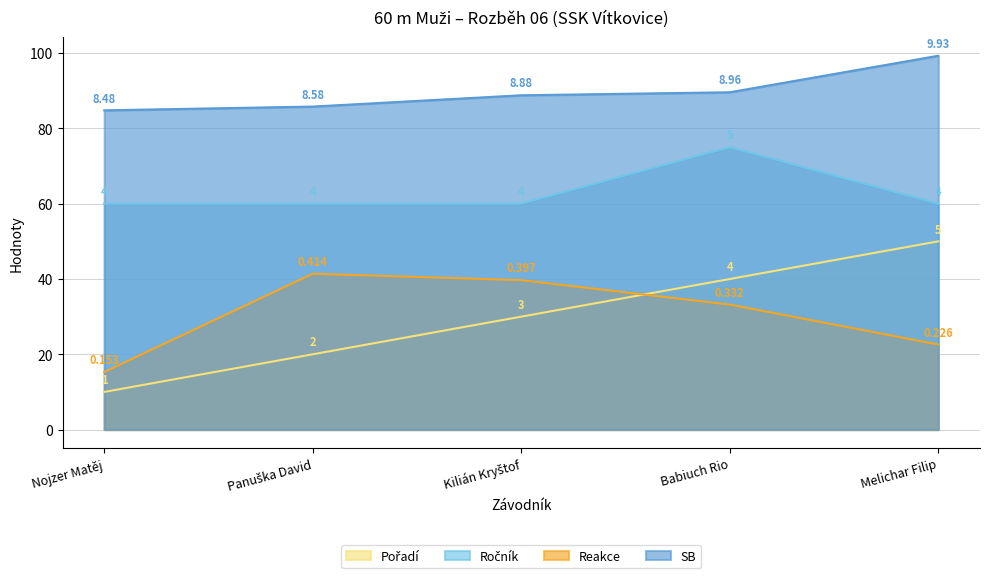

What is the lowest value of the Ročník series?

60.0